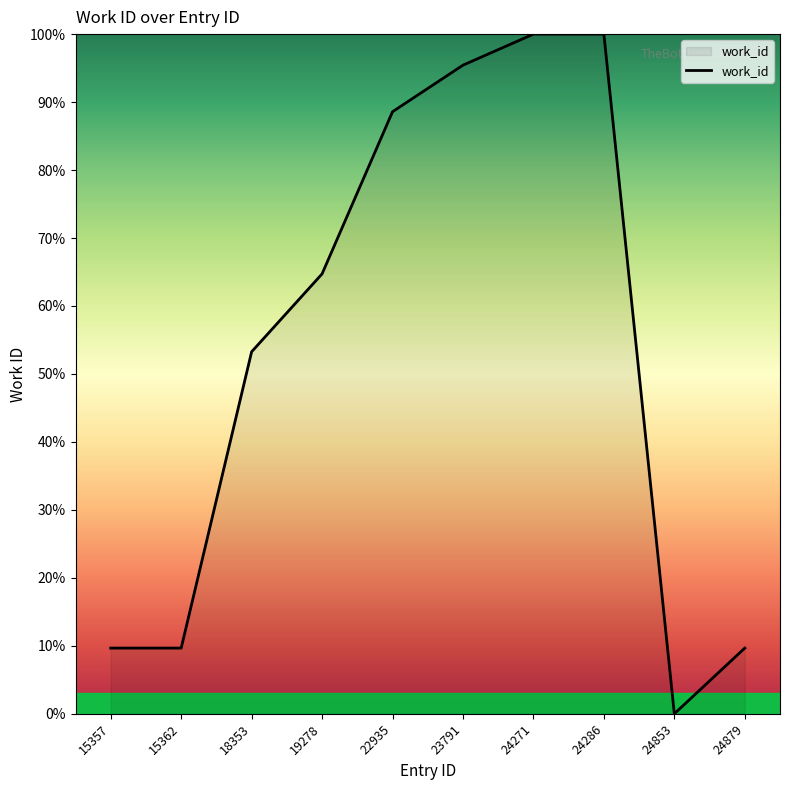

What is the difference between the second highest and minimum values?

100.0